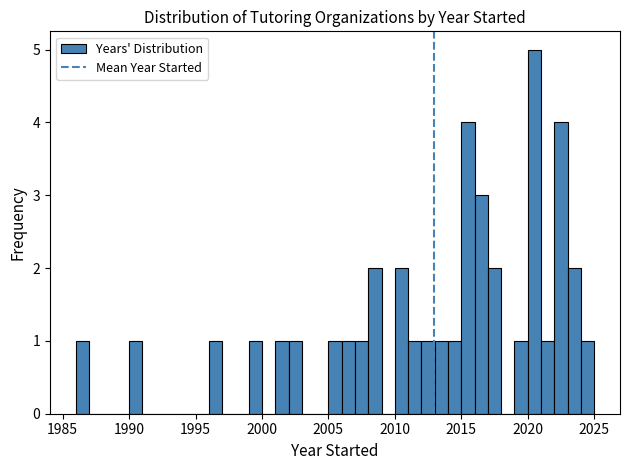

Read against the x-axis, roughly where is the centre of the tallest bar?

2020.5